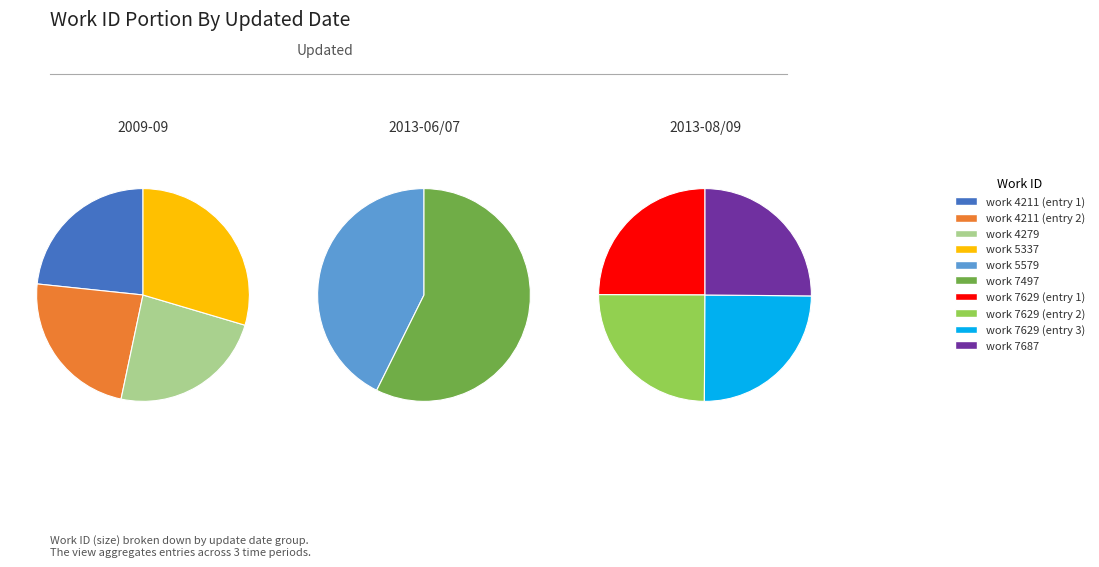

How many segments does this pie chart have?

10